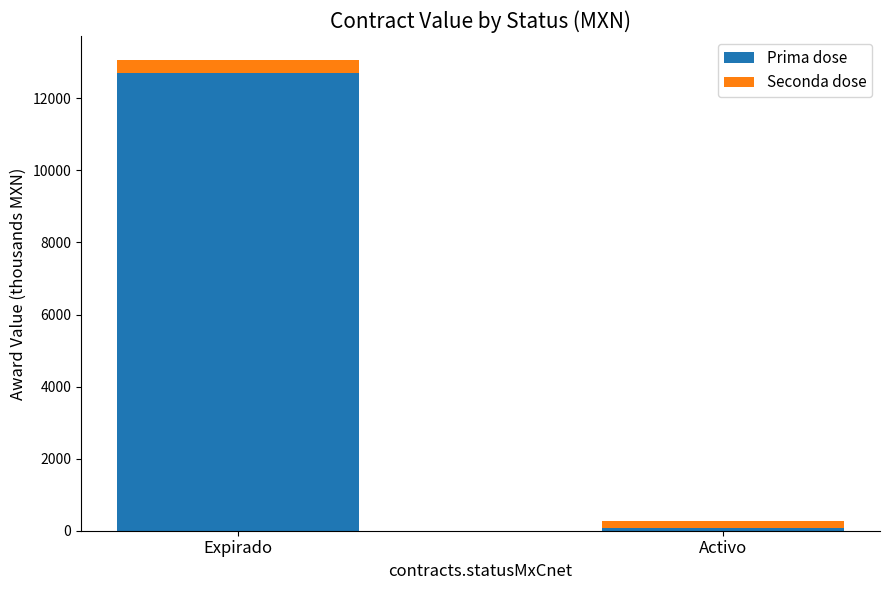

At which category is the sum across all series the highest?

Expirado